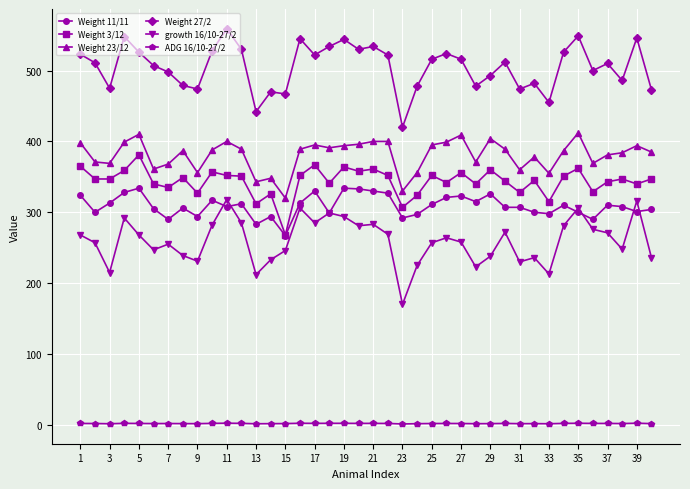

True or false: Weight 11/11 and ADG 16/10-27/2 intersect in this chart.

False